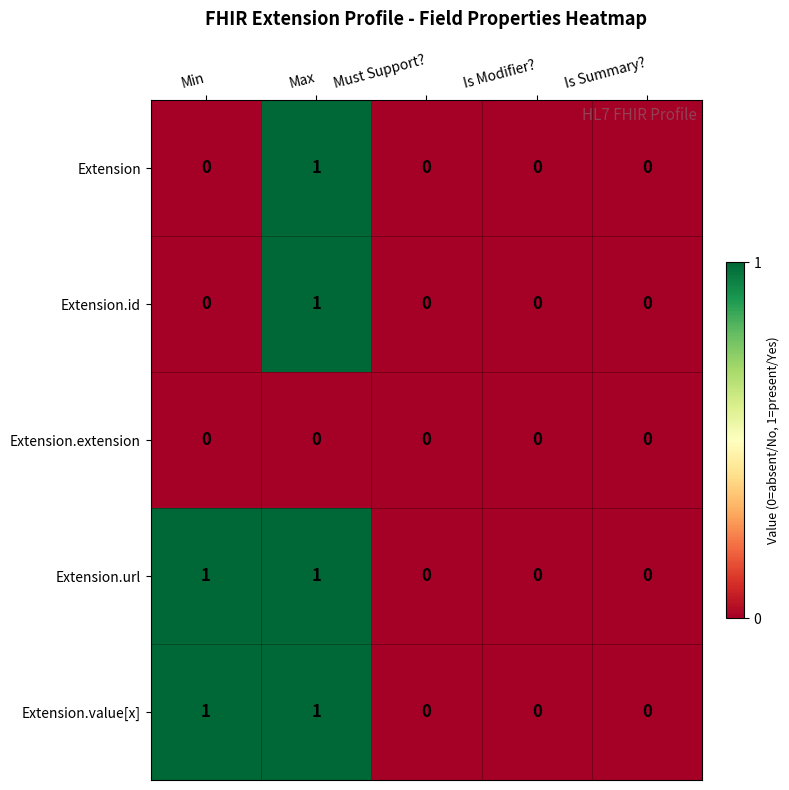

How many categories are shown in the chart?

5